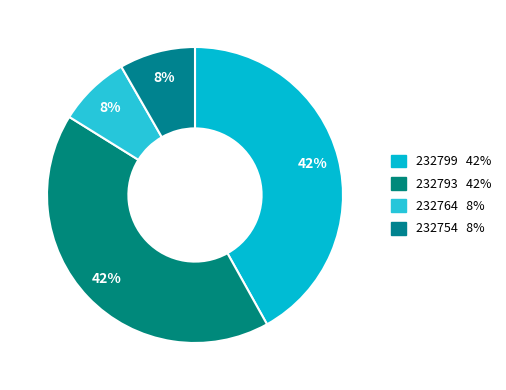

Which has a higher value, 232799 or 232764?

232799